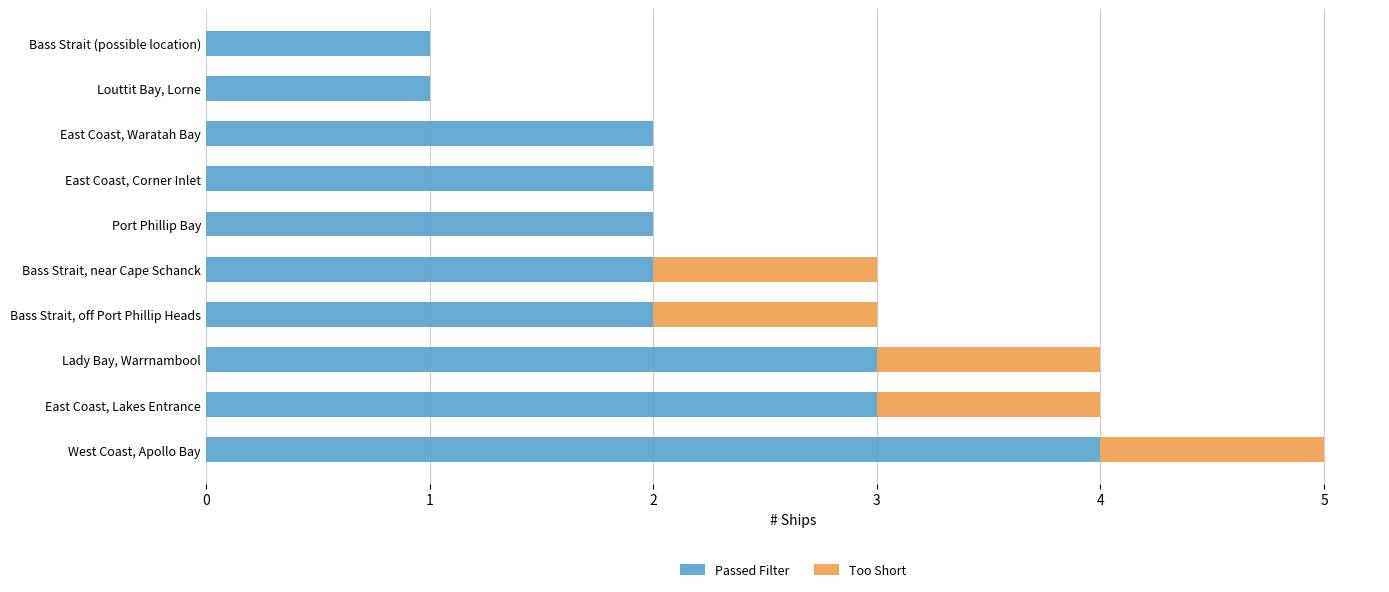

What is the total value across all series at East Coast, Lakes Entrance?

4